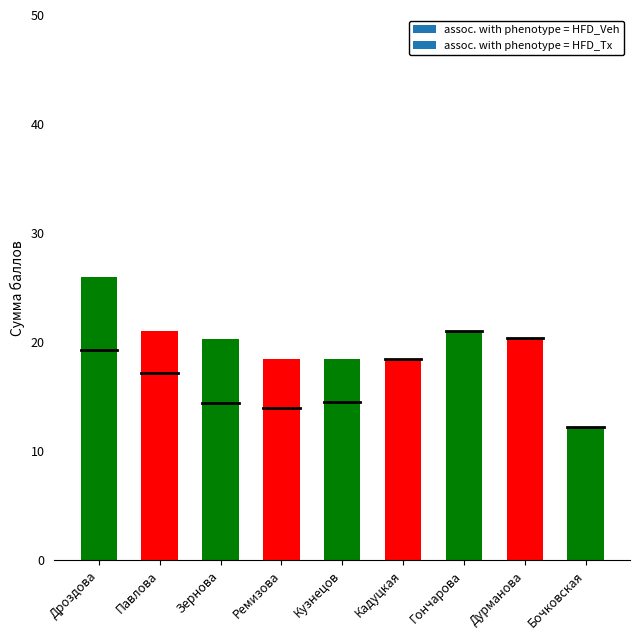

Which category has the highest value across all series?

Дроздова